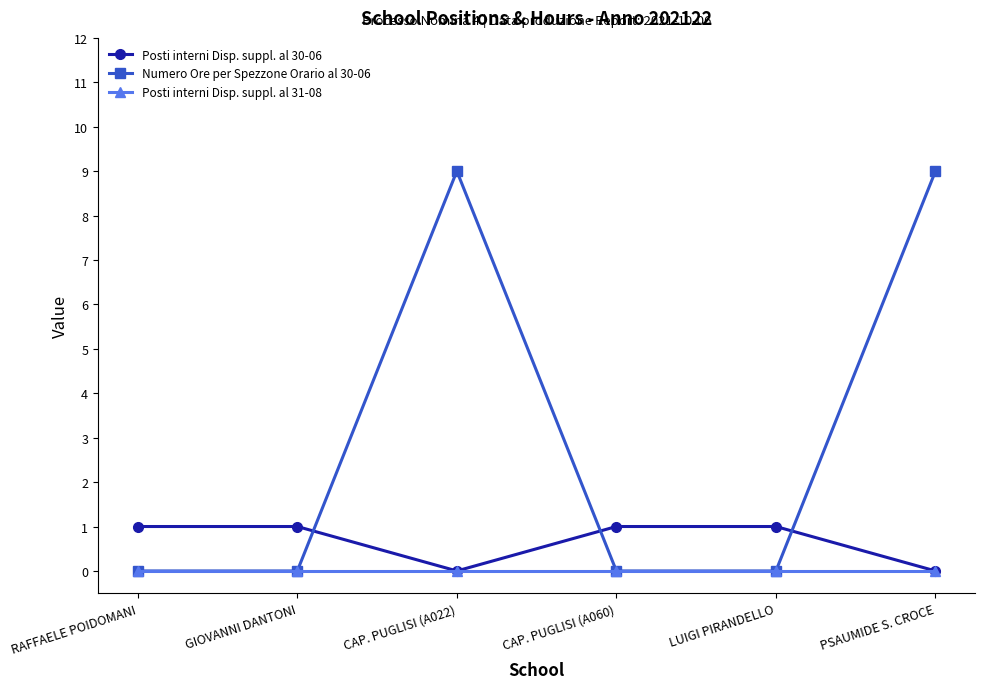

List the series in order of their overall mean, lowest first.

Posti interni Disp. suppl. al 31-08, Posti interni Disp. suppl. al 30-06, Numero Ore per Spezzone Orario al 30-06